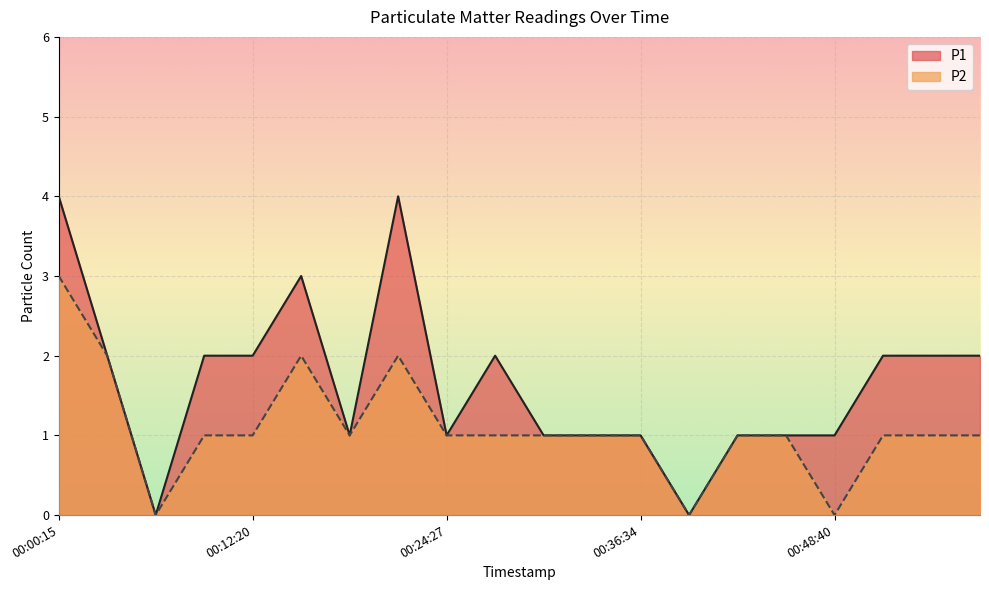

Which series has the largest total across all categories?

P1